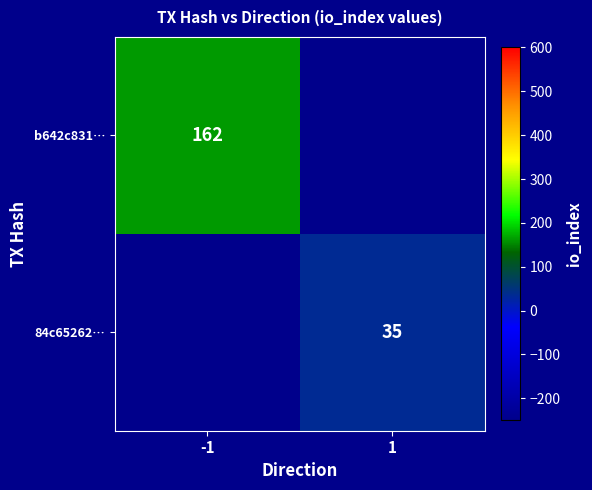

True or false: 84c65262… has a value of 50 at 1.

False